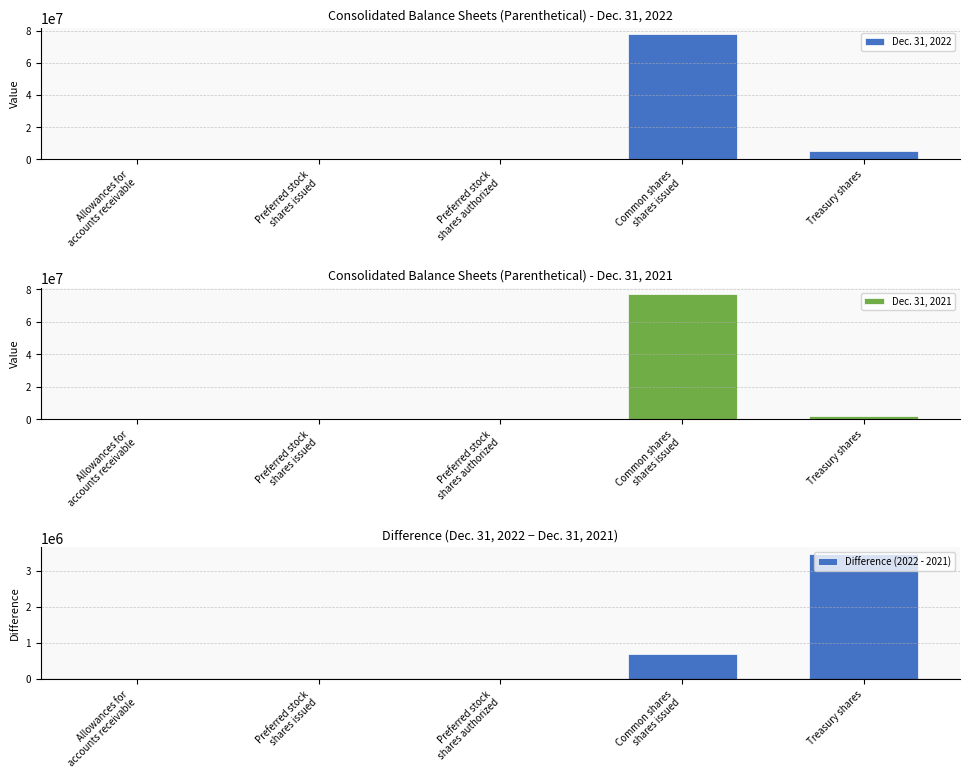

How many groups of bars are there?

5